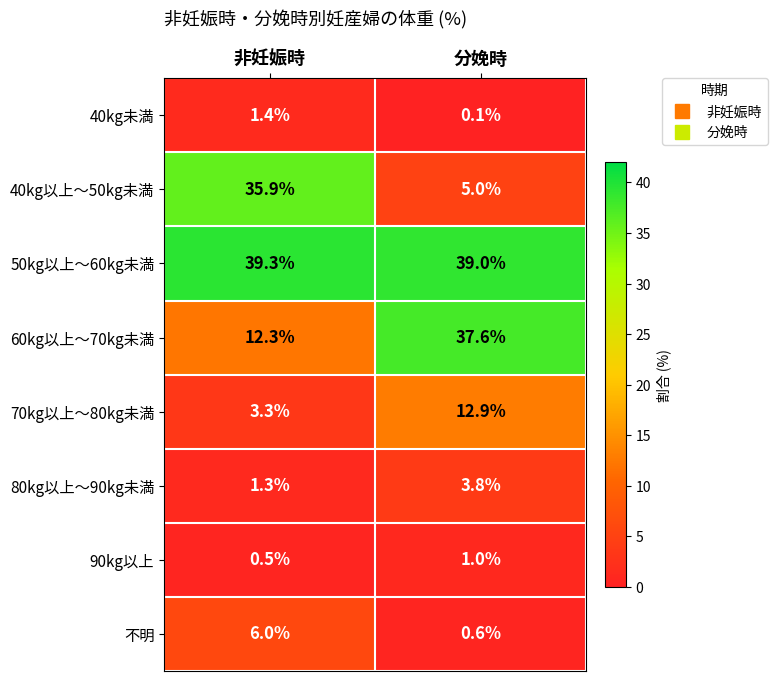

Reading right to left, list all the values displayed in this chart.

40kg未満: 0.1	1.4
40kg以上～50kg未満: 5.0	35.9
50kg以上～60kg未満: 39.0	39.3
60kg以上～70kg未満: 37.6	12.3
70kg以上～80kg未満: 12.9	3.3
80kg以上～90kg未満: 3.8	1.3
90kg以上: 1.0	0.5
不明: 0.6	6.0